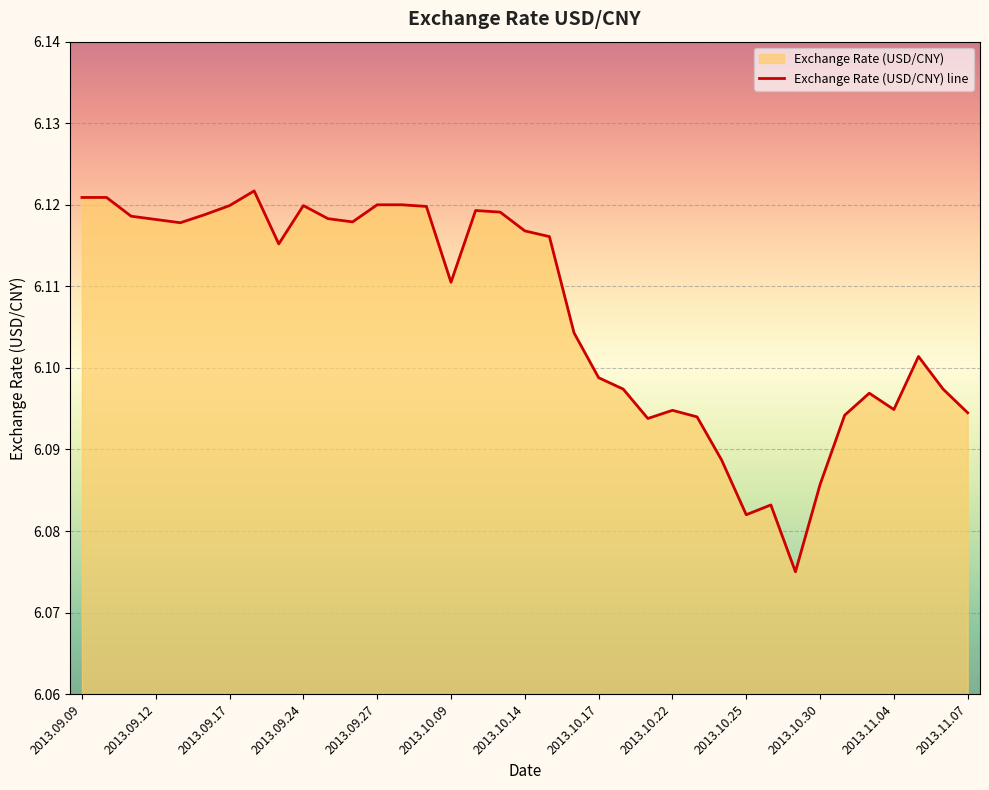

The value at 2013.11.07 is 10.2. True or false?

False